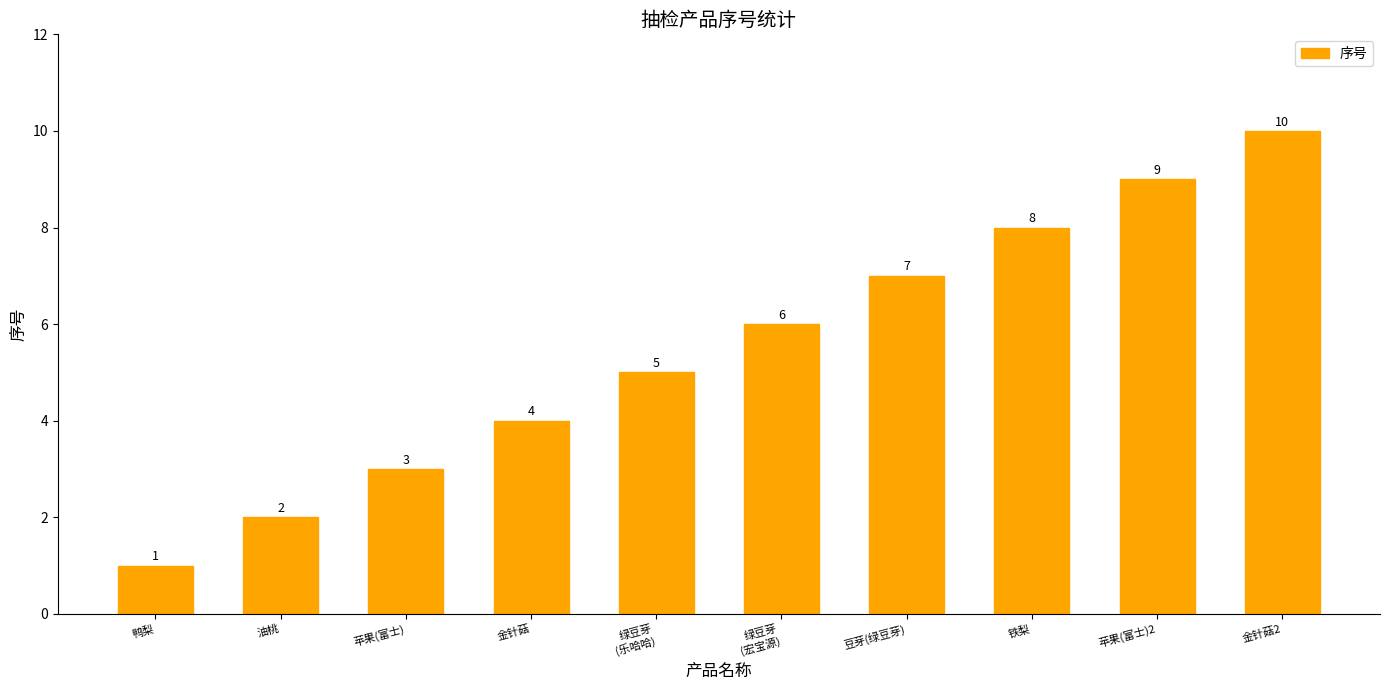

What is the value of the 7th bar from the left?

7